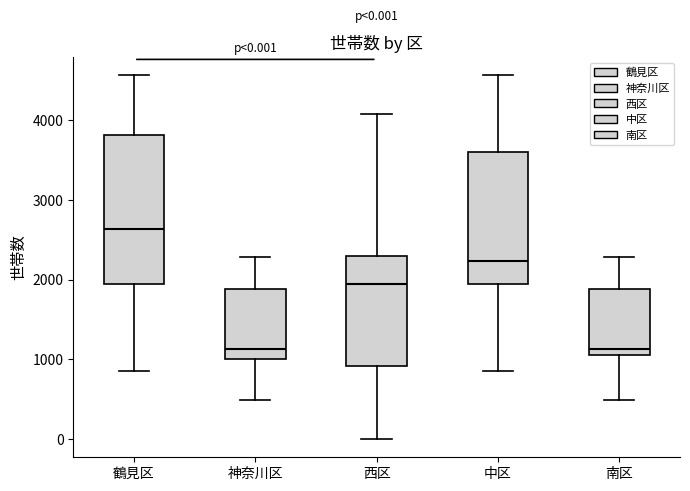

Which box is the tallest, from its lower edge to its upper edge?

鶴見区